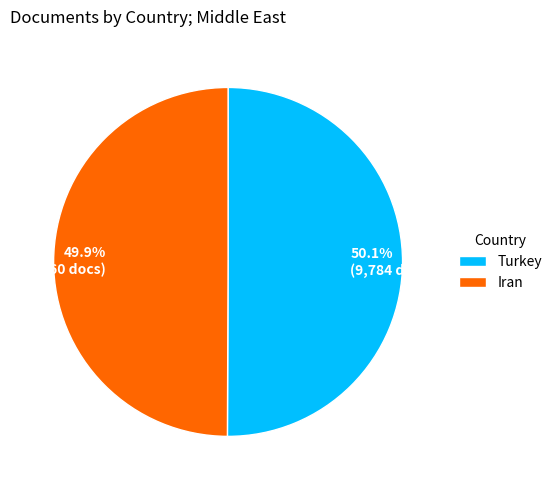

True or false: Iran accounts for 50% of the total.

True